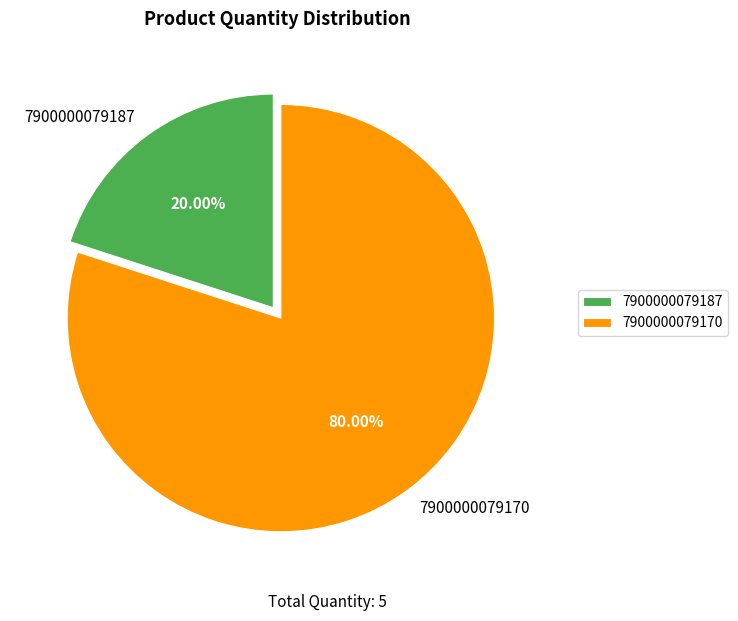

Do 7900000079187 and 7900000079170 together represent more than half of the pie?

Yes